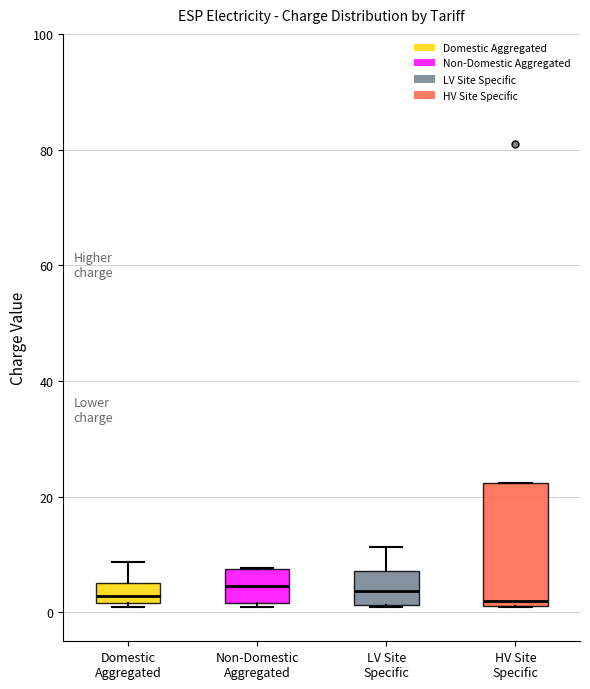

Comparing the boxes themselves (not the whiskers), which one is the tallest?

HV Site Specific